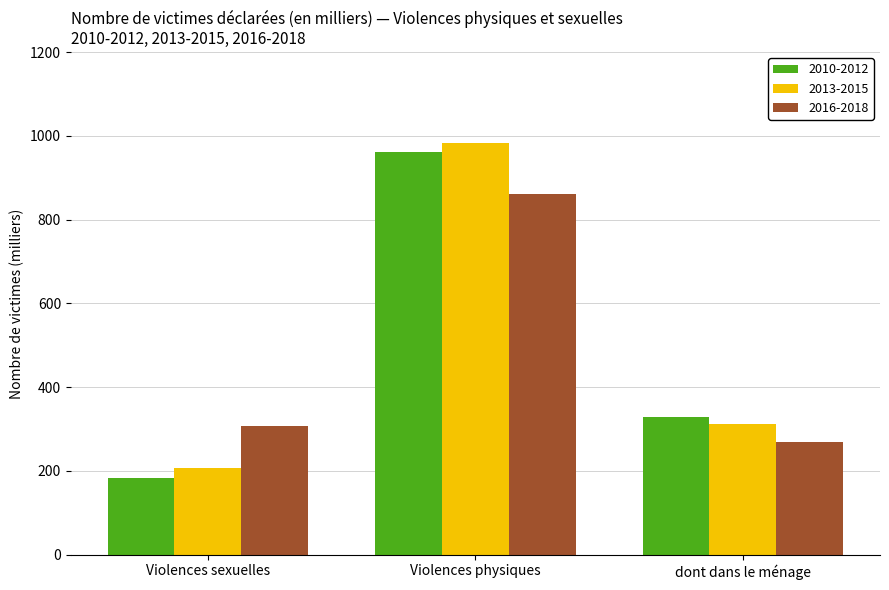

Which series changed the most between Violences sexuelles and dont dans le ménage?

2010-2012